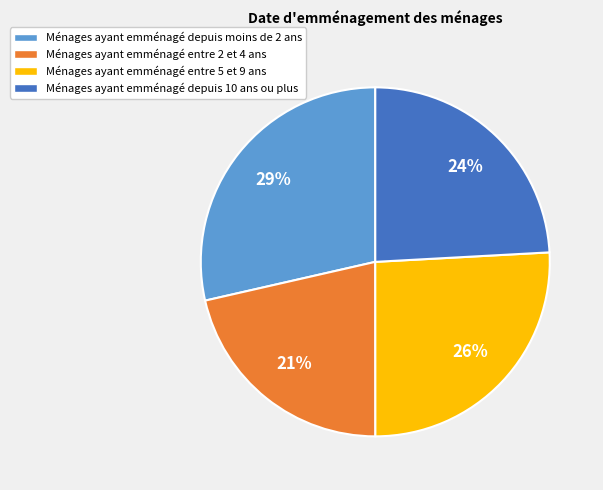

To the nearest percent, what is the average slice percentage?

25%